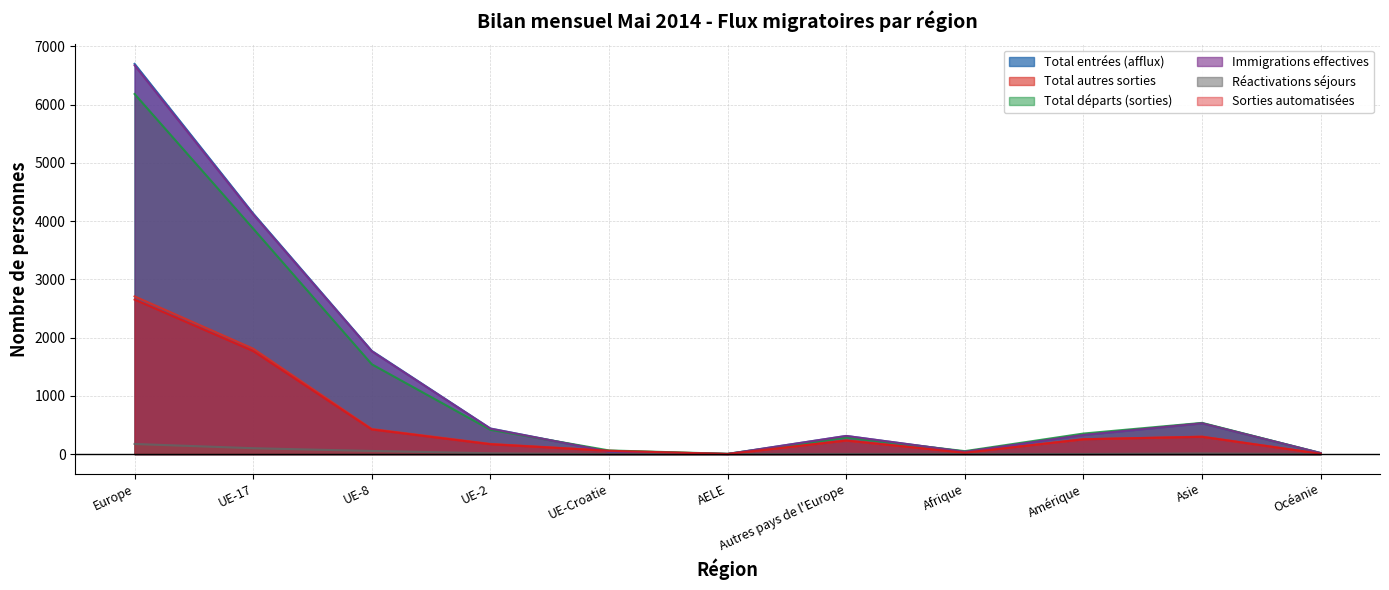

True or false: Immigrations effectives and Réactivations séjours intersect in this chart.

False